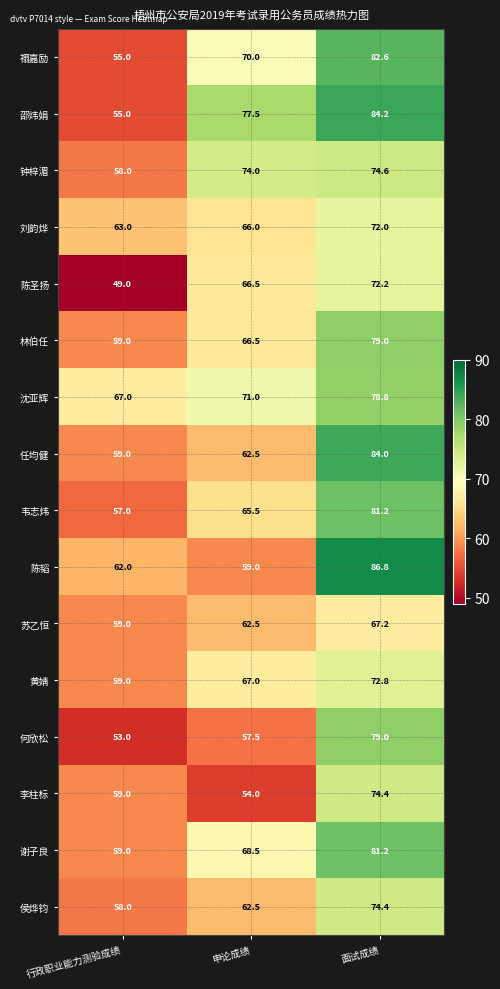

Which series has the widest spread of values?

邵炜娟